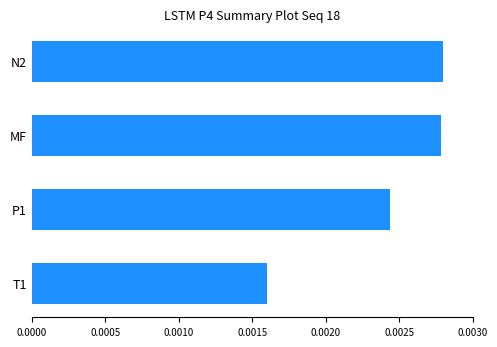

Count the values in the range 0 to 1.

4